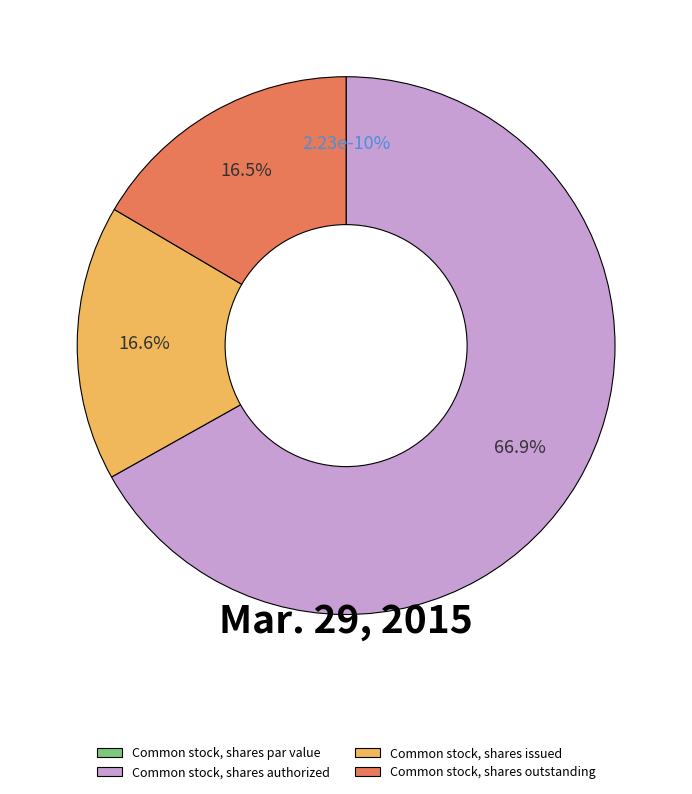

Which category accounts for the majority?

Common stock, shares authorized